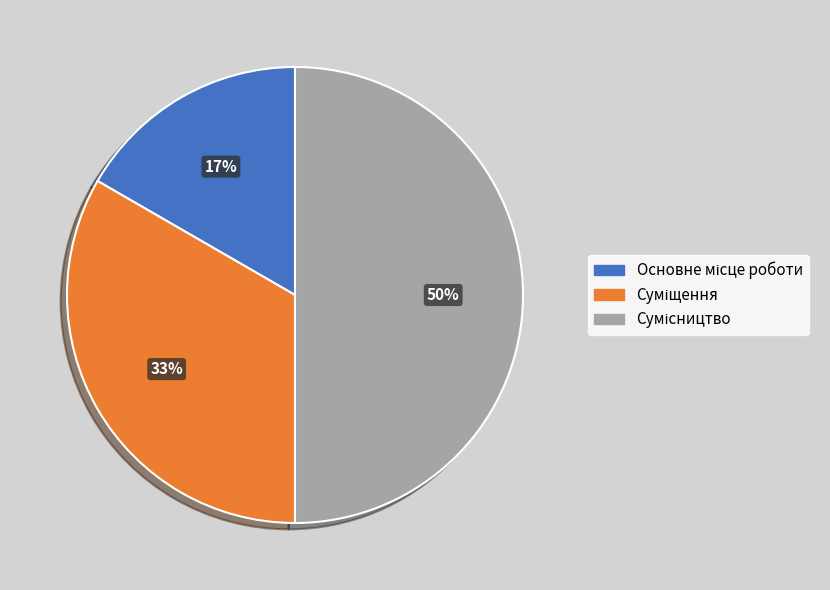

To the nearest percent, what is the average slice percentage?

33%